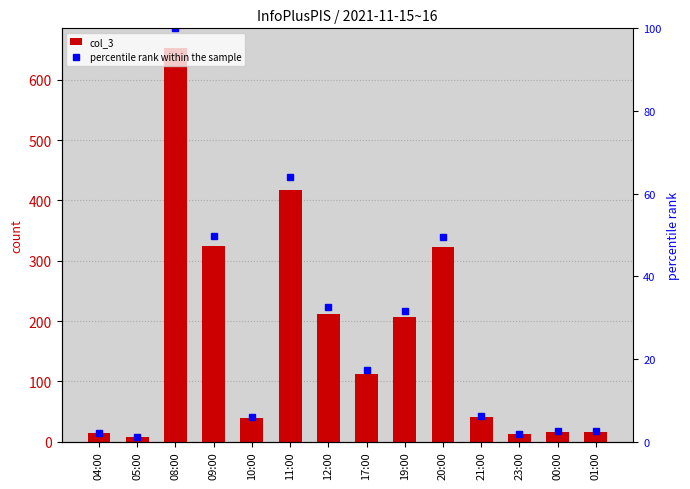

What is the label of the 6th bar from the left?

11:00